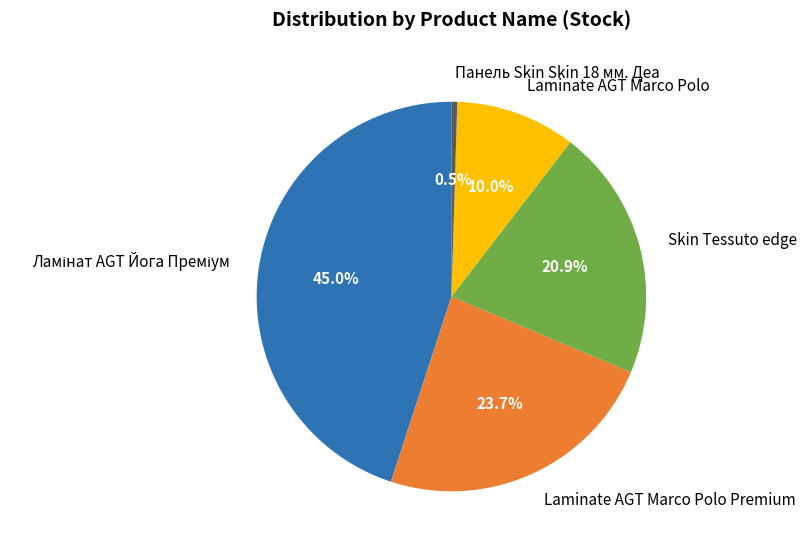

To the nearest percent, what percentage of the pie is Laminate AGT Marco Polo?

10%